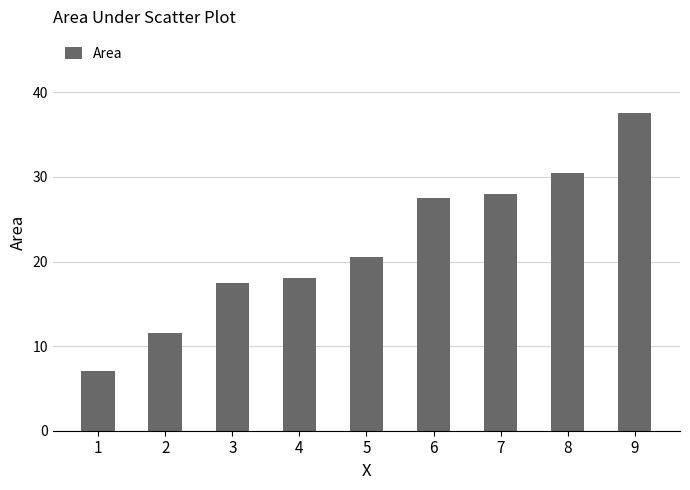

What is the maximum value shown in the chart?

37.5